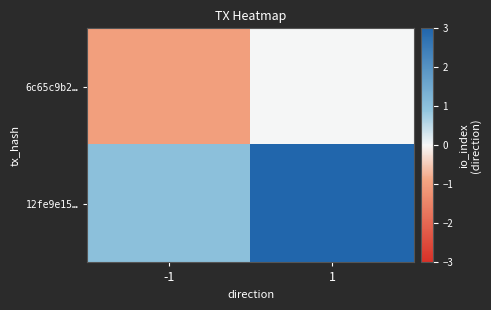

Rank the series by their average value, from lowest to highest.

6c65c9b2…, 12fe9e15…